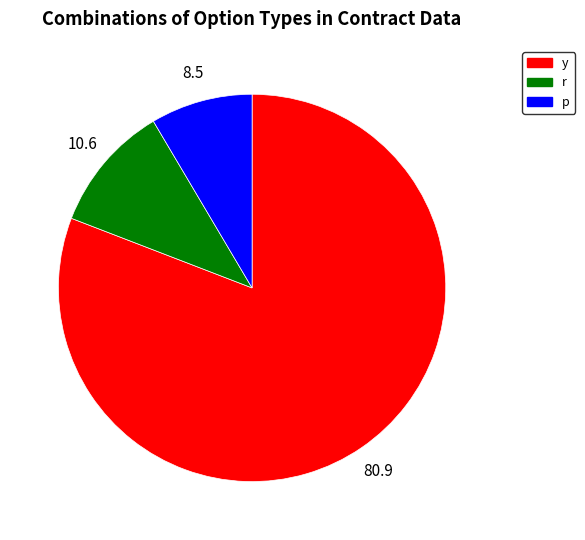

Is there any slice that represents more than half of the pie?

Yes